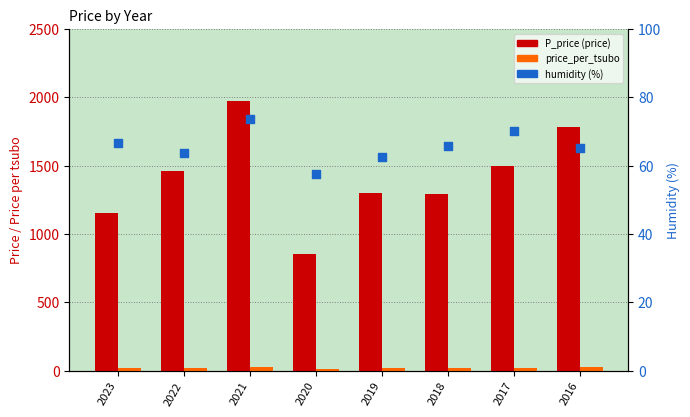

What are all the series names shown in the legend?

P_price (price), price_per_tsubo, humidity (%)